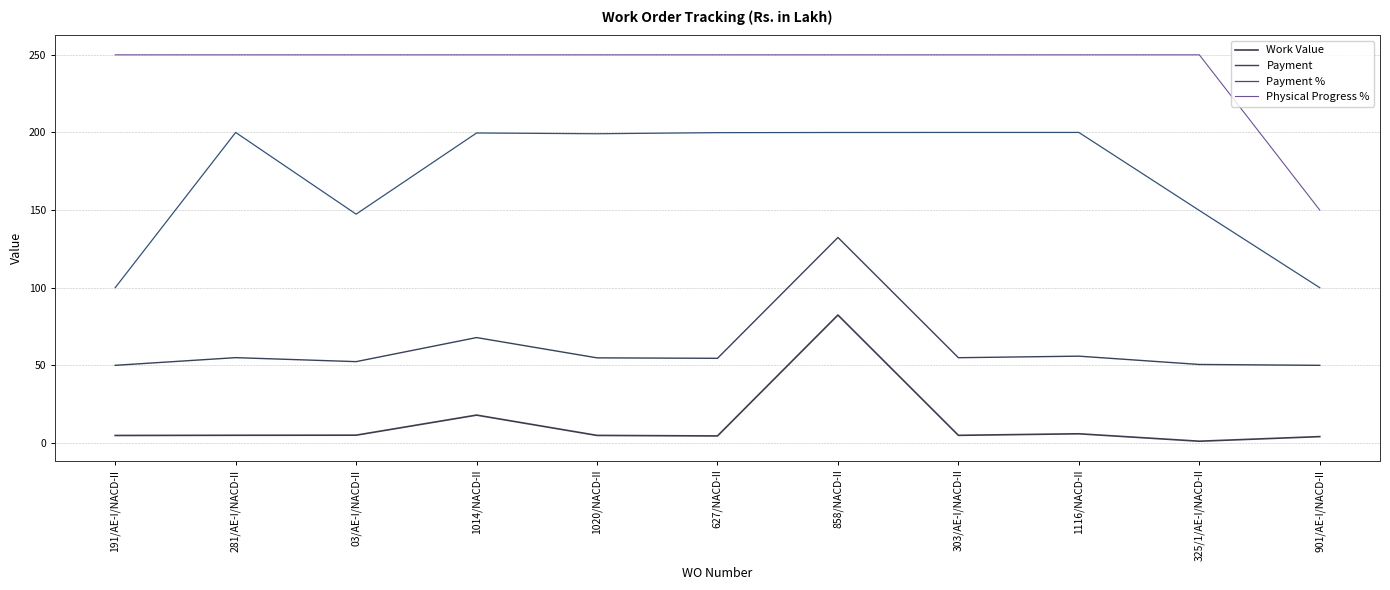

What is the value of the Payment % point at the 9th from the left?

200.0